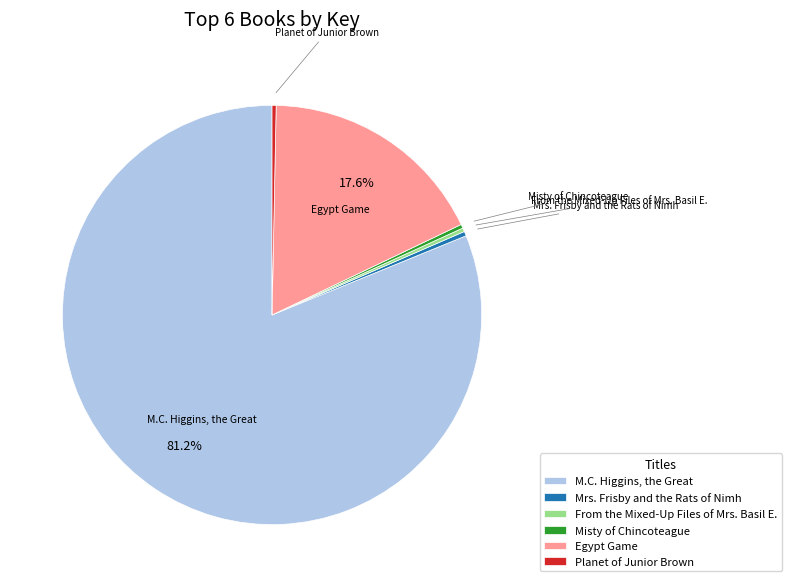

Is the sum of Planet of Junior Brown and M.C. Higgins, the Great greater than half?

Yes